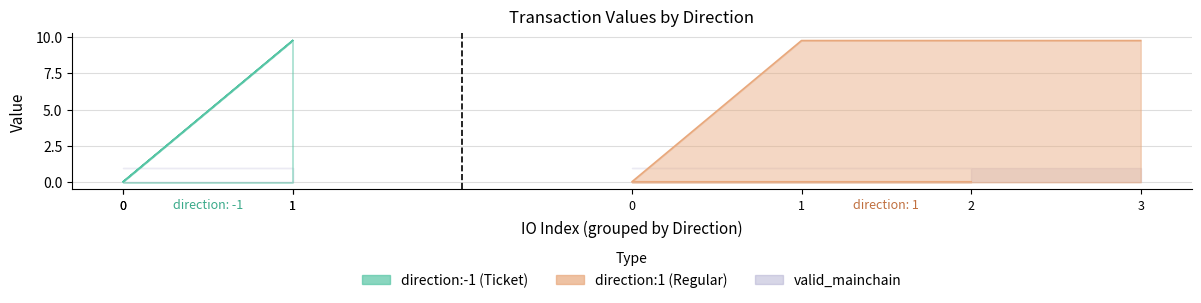

What is the maximum value for valid_mainchain?

1.0